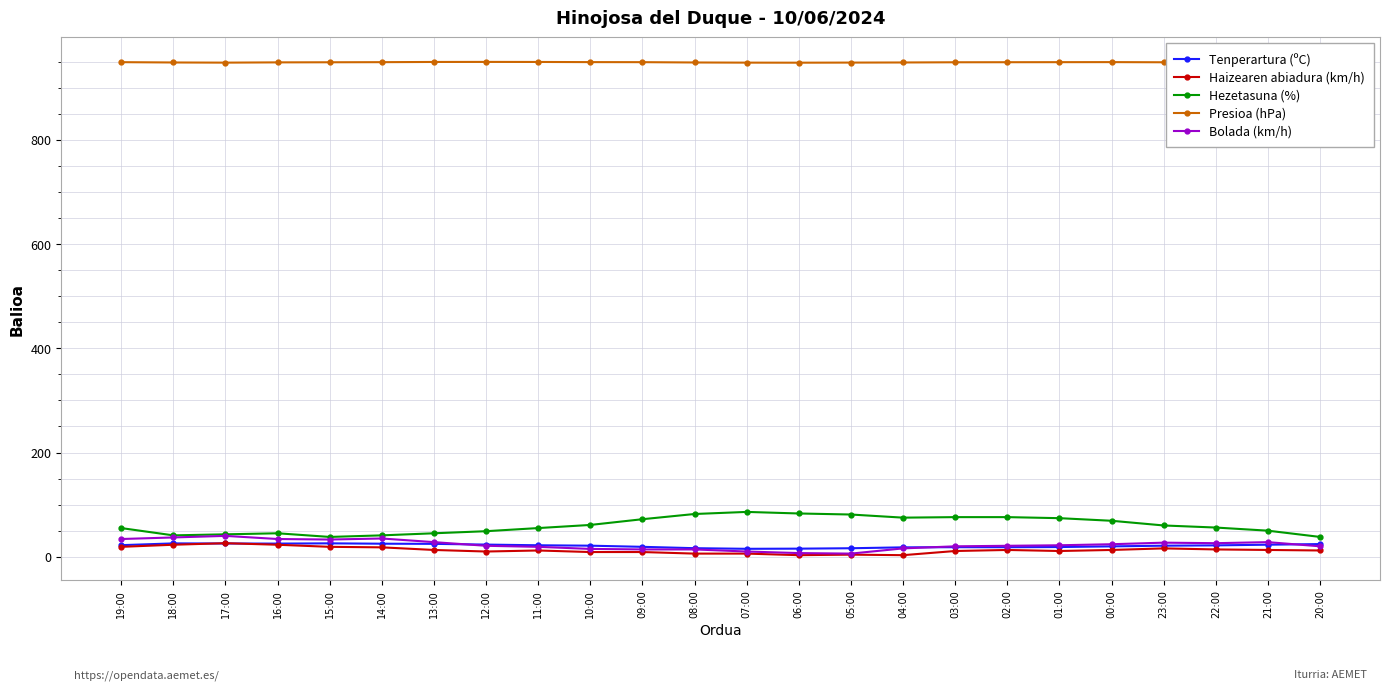

True or false: Hezetasuna (%) and Bolada (km/h) intersect in this chart.

False